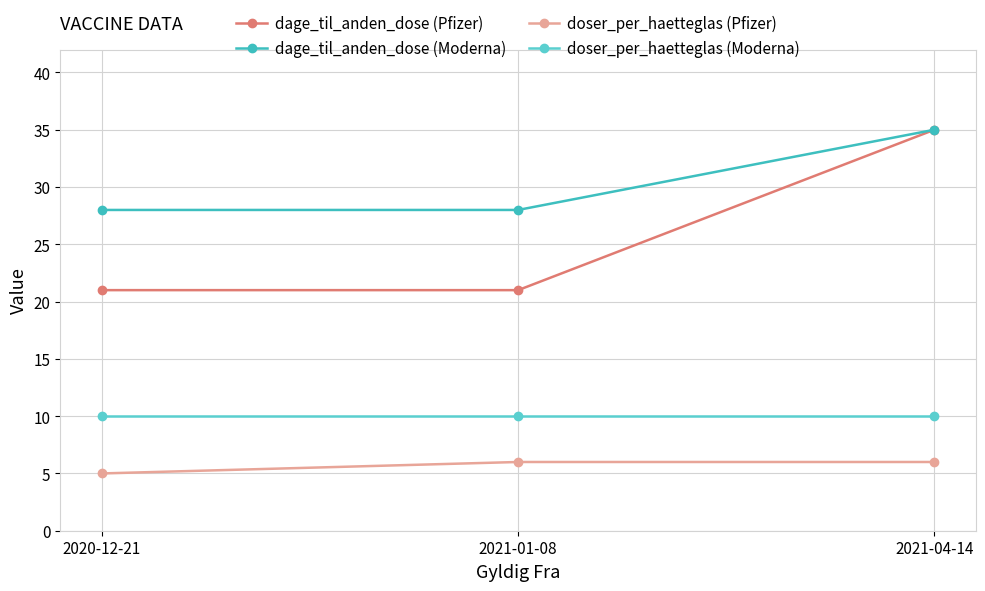

Which category has the lowest value in the doser_per_haetteglas (Pfizer) series?

2020-12-21